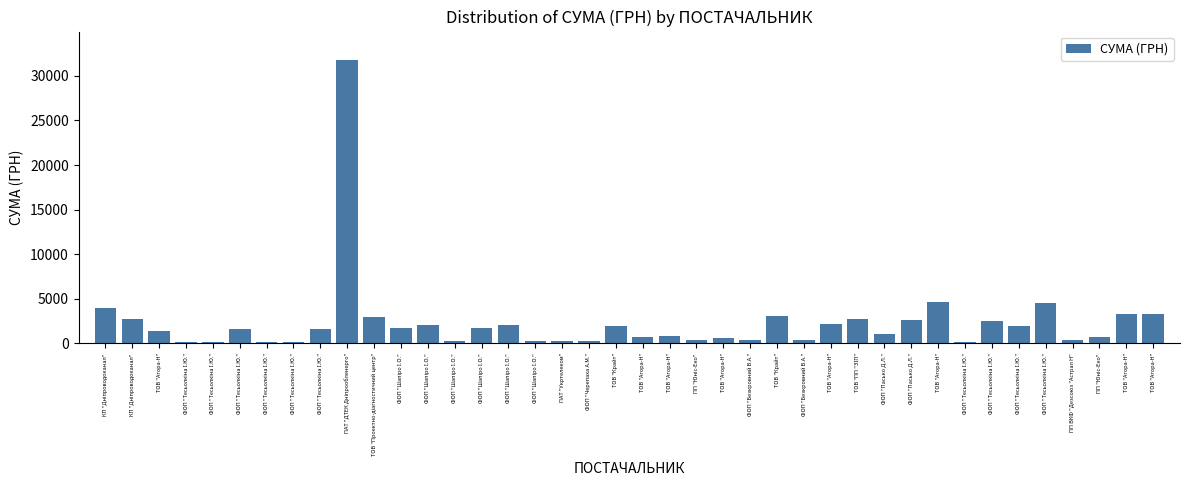

Between ПП "Юніс-Еко" and ФОП "Шапіро І.О.", which is larger?

ФОП "Шапіро І.О."